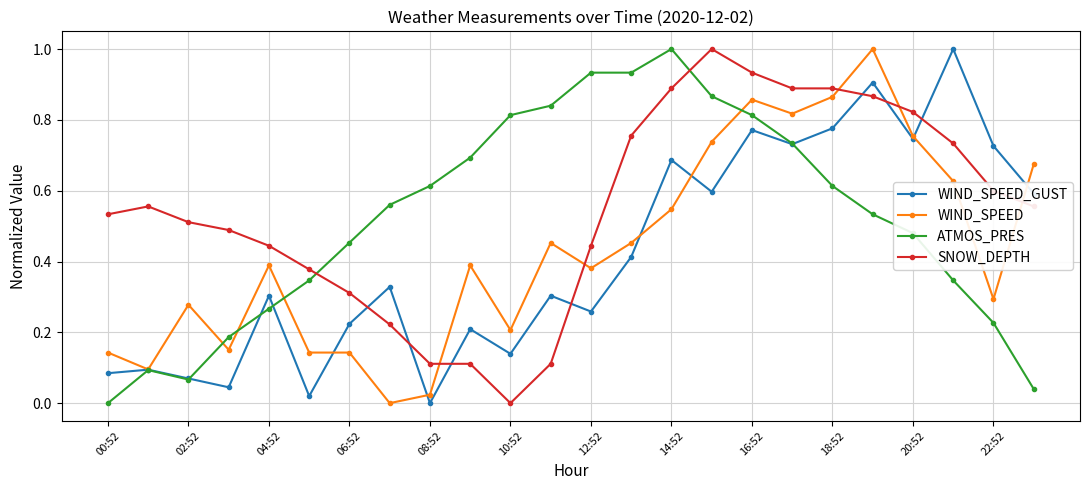

True or false: WIND_SPEED has more than 2 interior local peaks.

True